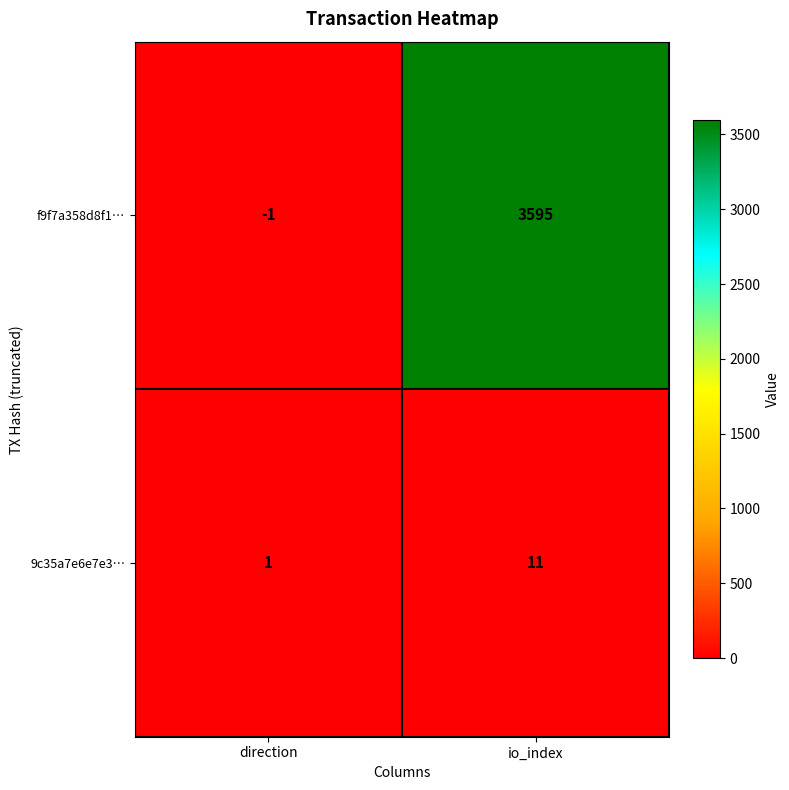

How many categories are shown in the chart?

2